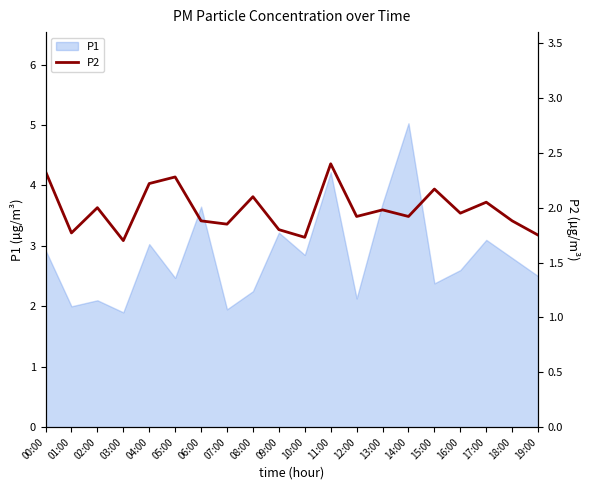

Is it true that P1 equals 2.9 at 01:00?

False